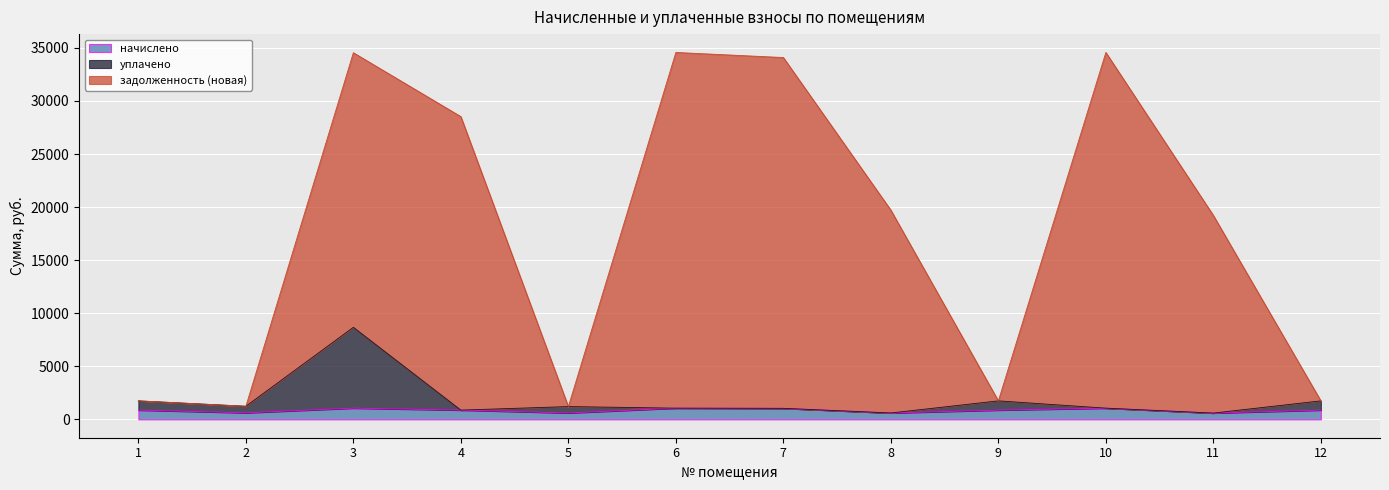

True or false: начислено and уплачено intersect in this chart.

False